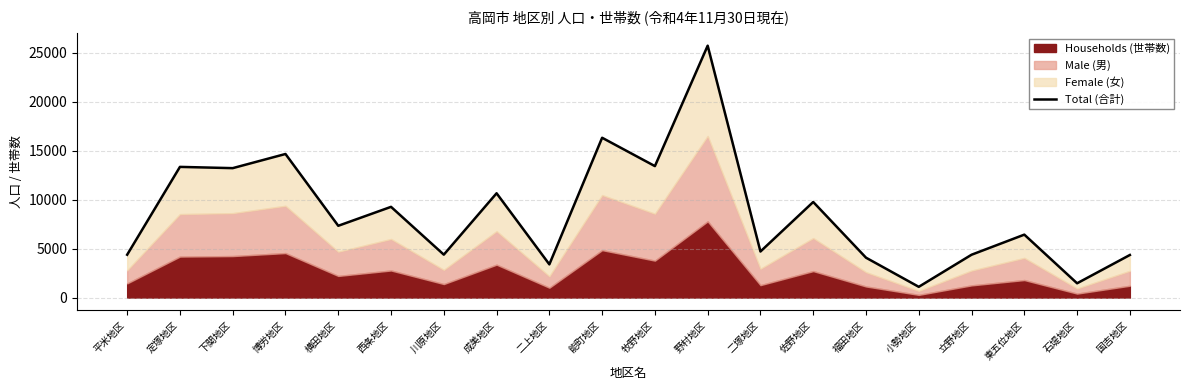

Rank the categories by value from lowest to highest.

小勢地区, 石堤地区, 二上地区, 福田地区, 国吉地区, 立野地区, 平米地区, 川原地区, 二塚地区, 東五位地区, 横田地区, 西条地区, 佐野地区, 成美地区, 下関地区, 定塚地区, 牧野地区, 博労地区, 能町地区, 野村地区